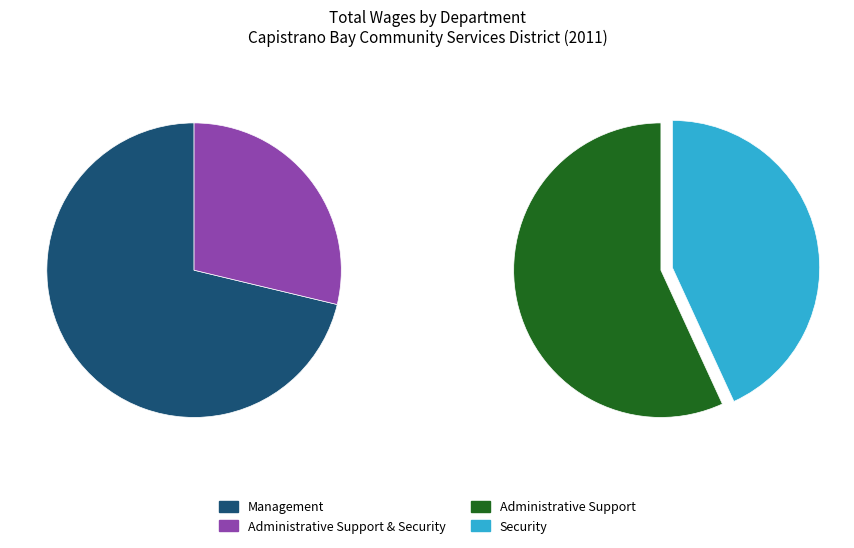

Which category has the biggest portion of the pie?

Management